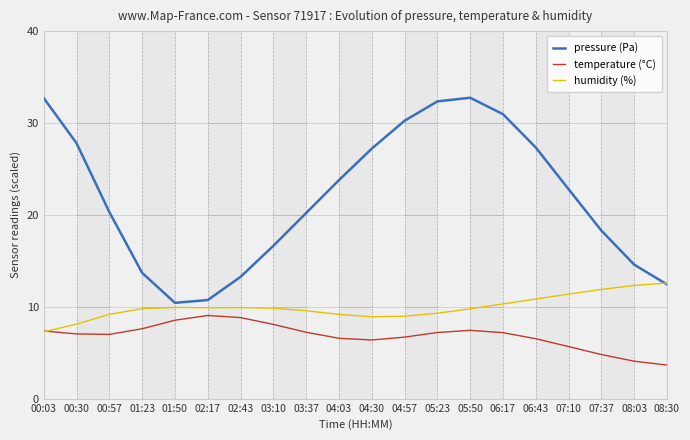

Is it true that humidity (%) equals 2.7 at 03:10?

False